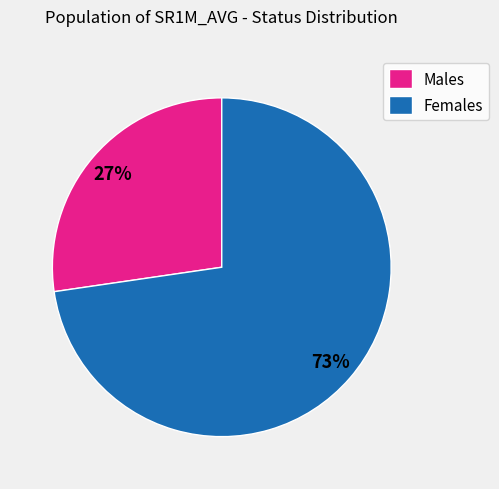

The Males slice represents 13% of the pie. True or false?

False